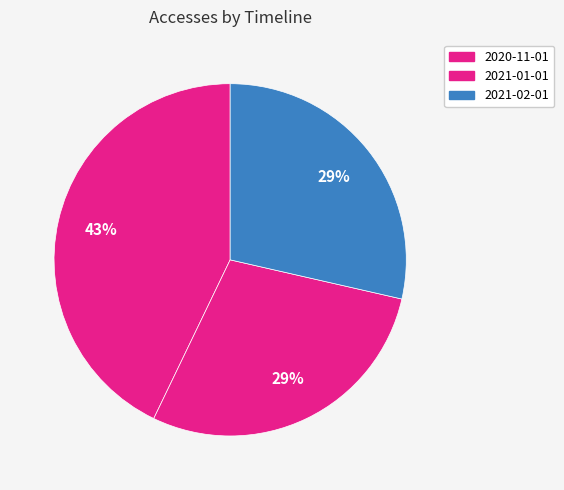

How many slices are in this pie chart?

3